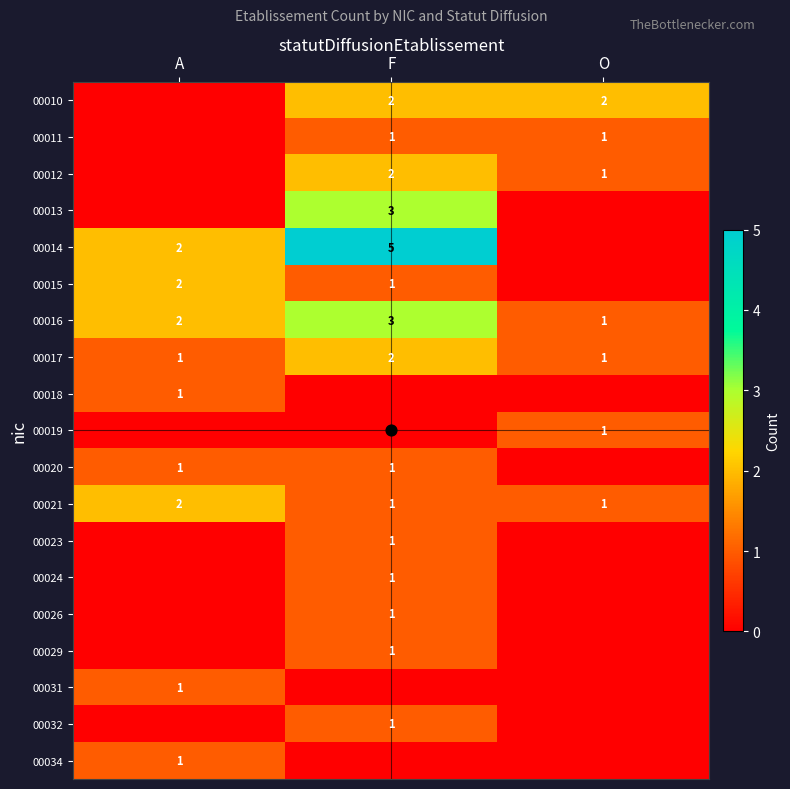

At O, list the series in order from largest to smallest.

00010, 00011, 00012, 00016, 00017, 00019, 00021, 00013, 00014, 00015, 00018, 00020, 00023, 00024, 00026, 00029, 00031, 00032, 00034